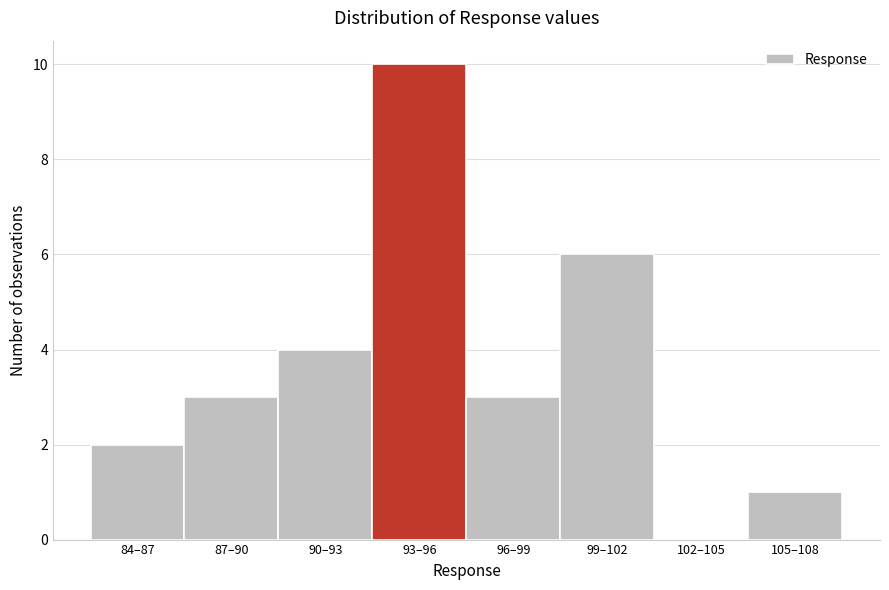

Reading left to right, extract all data points from this chart.

84–87=2	87–90=3	90–93=4	93–96=10	96–99=3	99–102=6	102–105=0	105–108=1